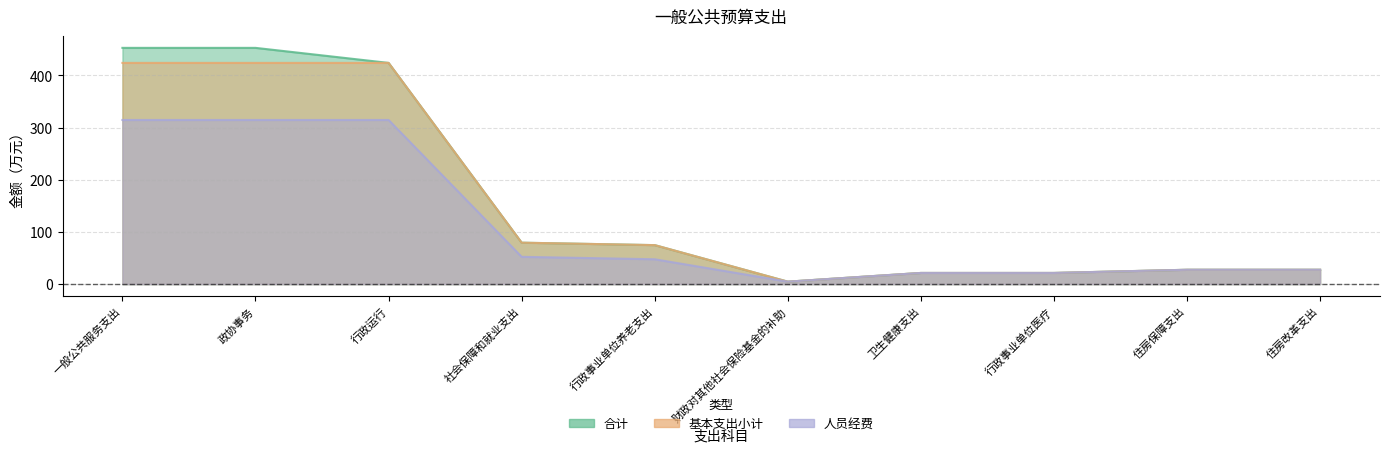

Which series has the widest spread of values?

合计